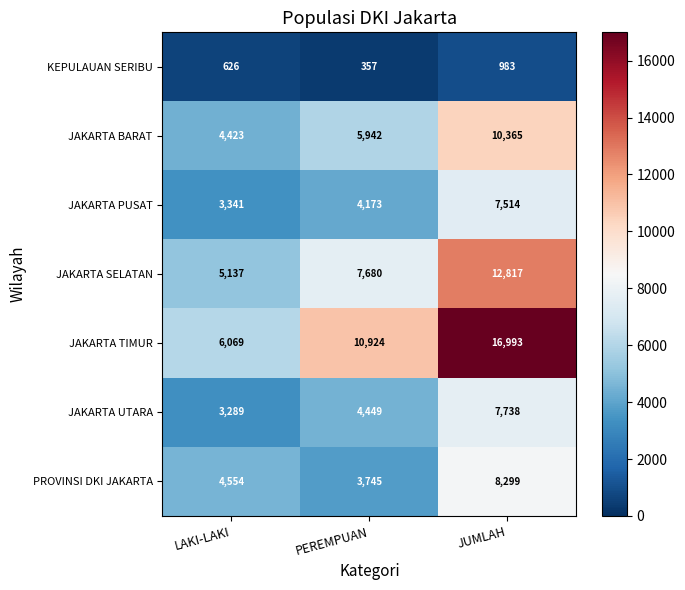

Between PEREMPUAN and JUMLAH, which series saw the biggest shift?

JAKARTA TIMUR